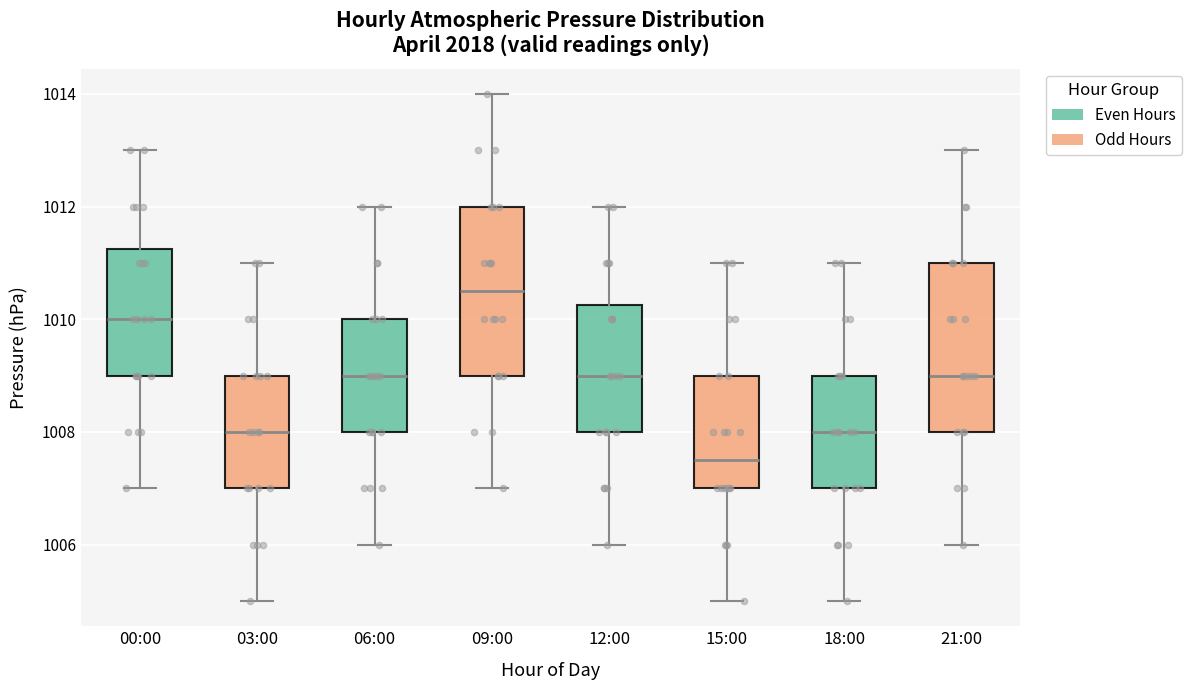

Which box's median line is the highest?

09:00